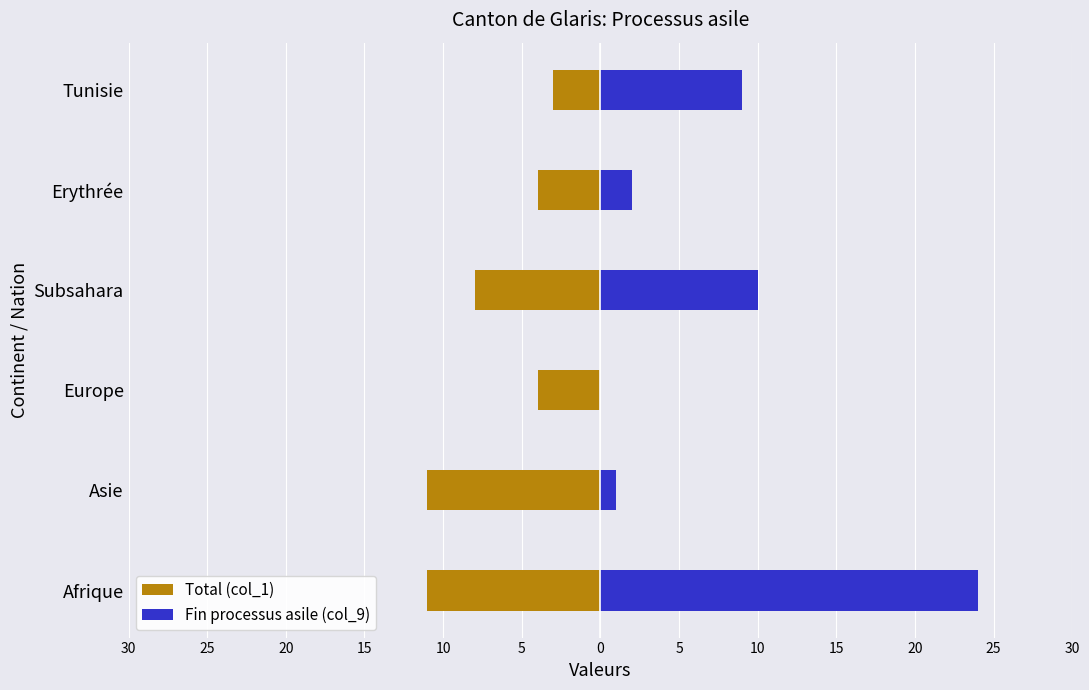

How many bars are there in each group?

2